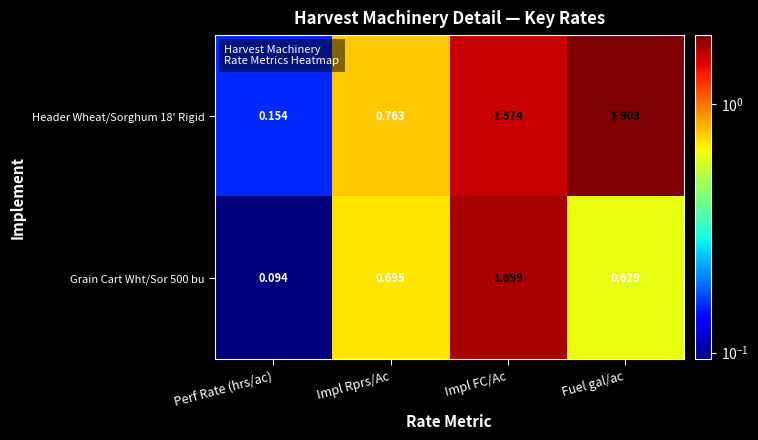

Count the number of categories in the chart.

4